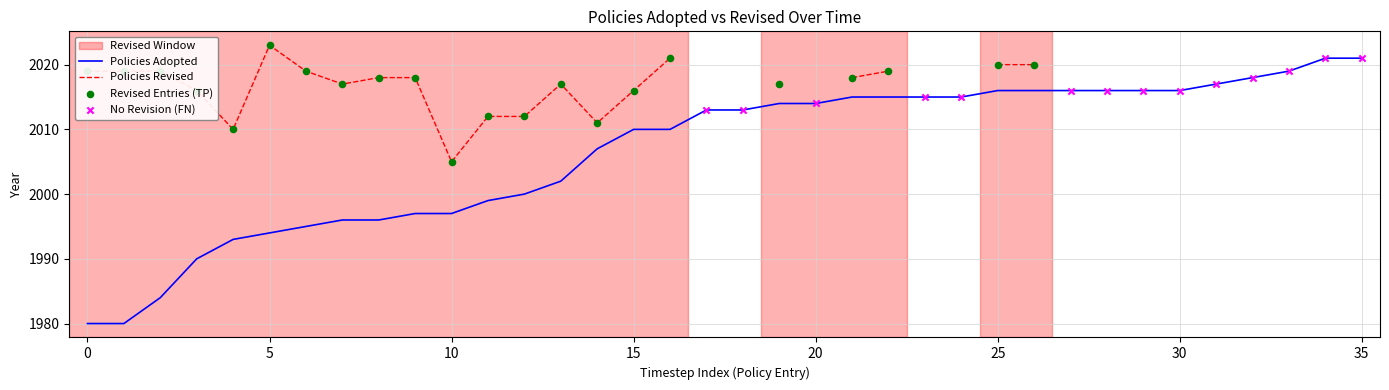

What is the change in value from 1997 to 2010?

+13